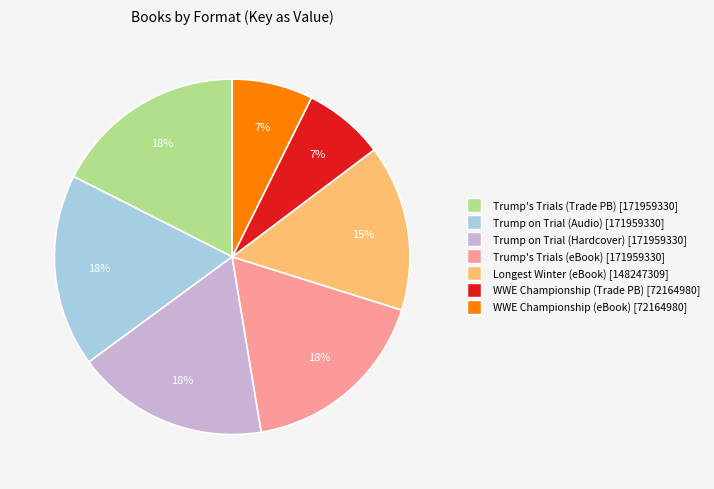

To the nearest percent, what is the average slice percentage?

14%